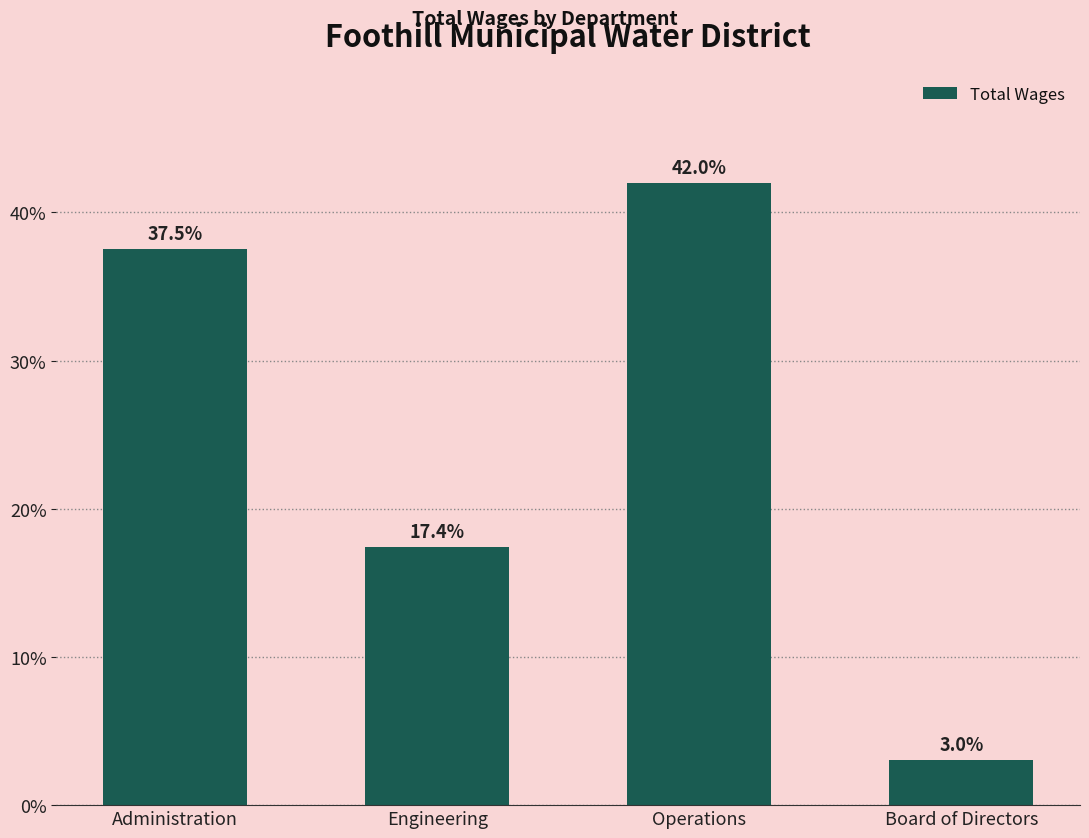

What is the label of the 2nd bar from the left?

Engineering